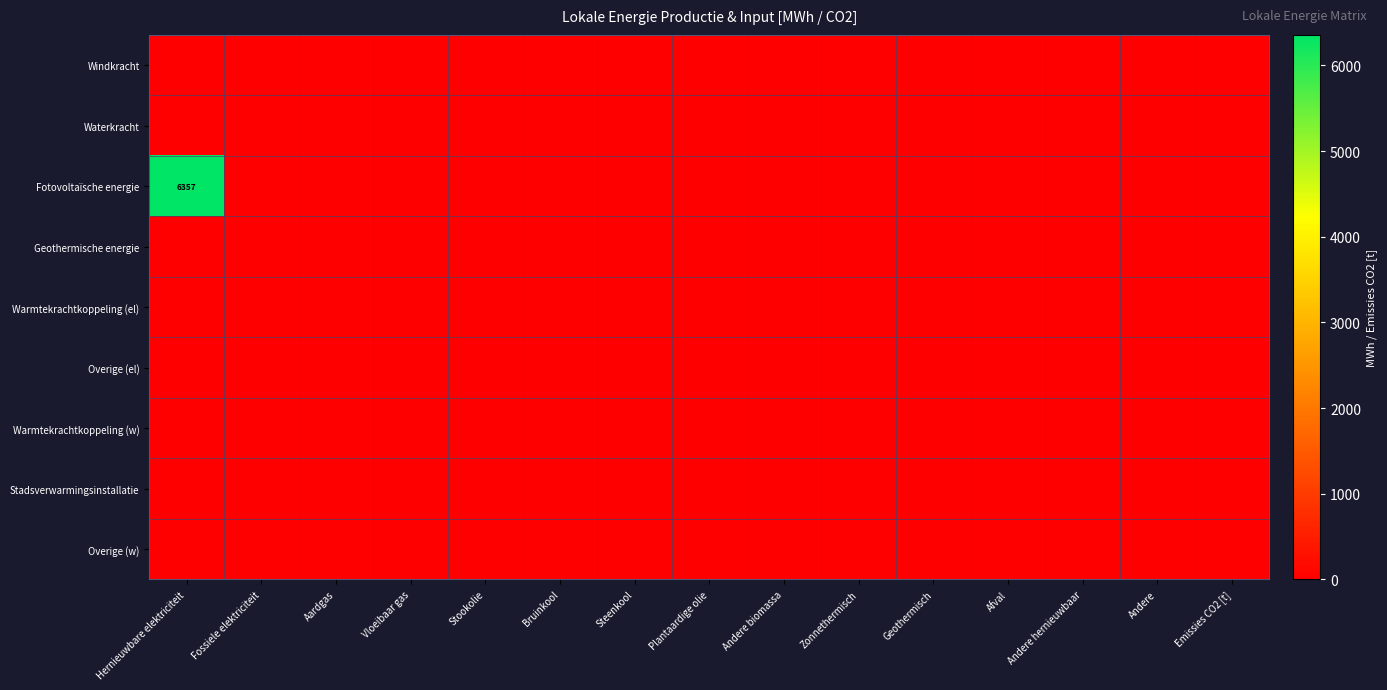

Rank the categories by Geothermische energie value from lowest to highest.

Hernieuwbare elektriciteit, Fossiele elektriciteit, Aardgas, Vloeibaar gas, Stookolie, Bruinkool, Steenkool, Plantaardige olie, Andere biomassa, Zonnethermisch, Geothermisch, Afval, Andere hernieuwbaar, Andere, Emissies CO2 [t]